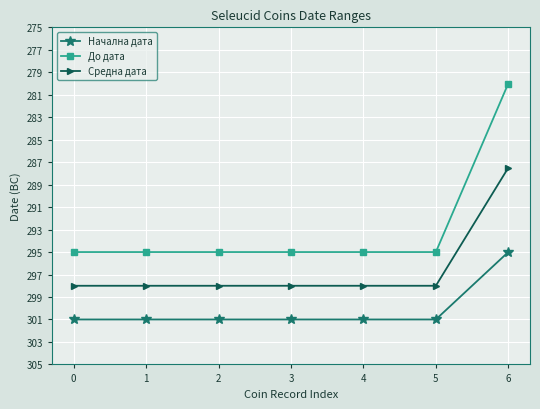

Which series changed the most between 4 and 6?

До дата